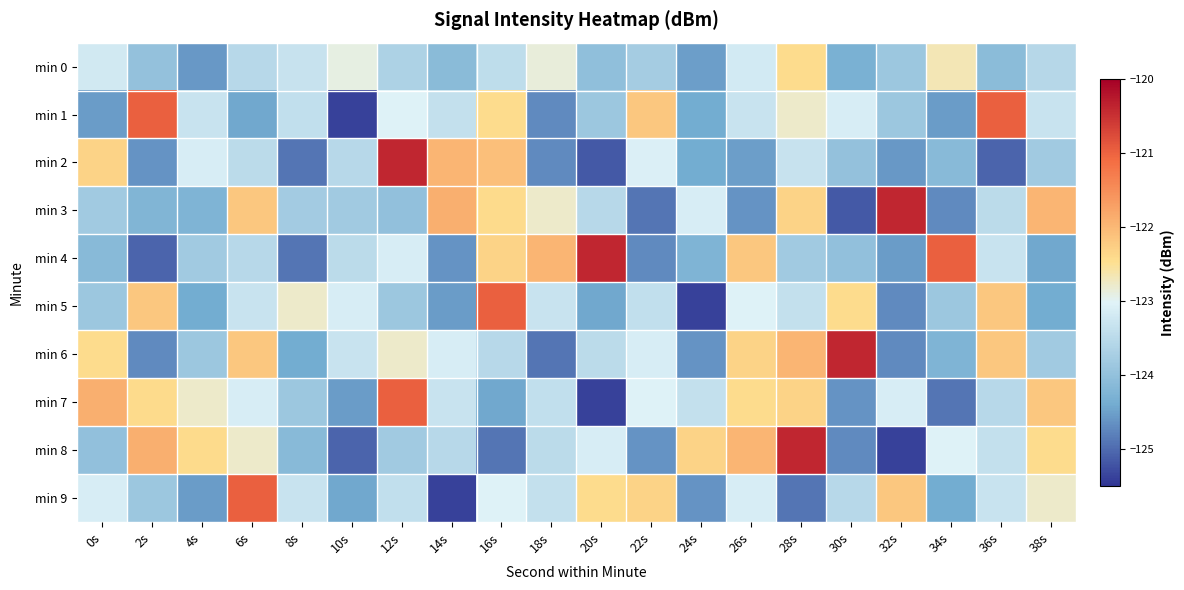

At which category is the sum across all series the highest?

28s